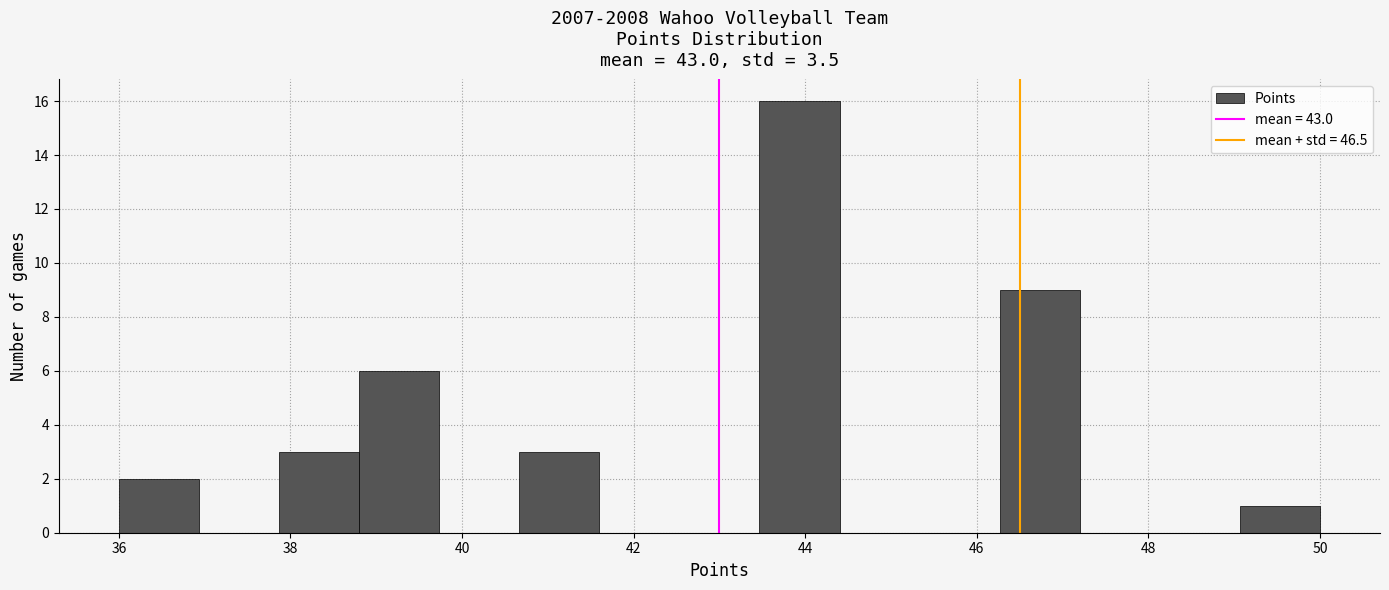

Reading left to right, transcribe this chart: for each bar, give the range it covers on the x-axis and its height. Neither the bar edges nor the heights are printed on the chart, so give them approximately, as read against the axes.

36.0 to 37.0: 2
37.0 to 37.8: 0
37.8 to 38.8: 3
38.8 to 39.8: 6
39.8 to 40.6: 0
40.6 to 41.6: 3
41.6 to 42.6: 0
42.6 to 43.4: 0
43.4 to 44.4: 16
44.4 to 45.4: 0
45.4 to 46.2: 0
46.2 to 47.2: 9
47.2 to 48.2: 0
48.2 to 49.0: 0
49.0 to 50.0: 1